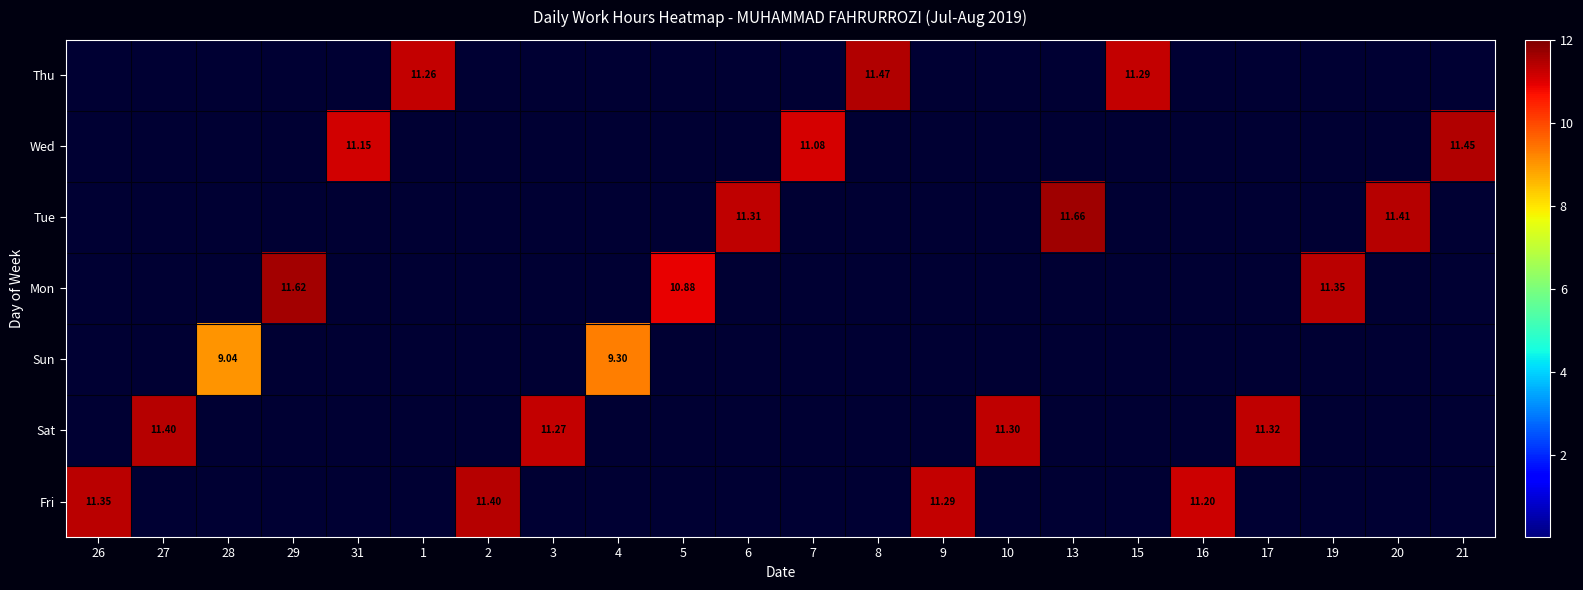

At 20, list the series in order from smallest to largest.

Thu, Wed, Mon, Sun, Sat, Fri, Tue